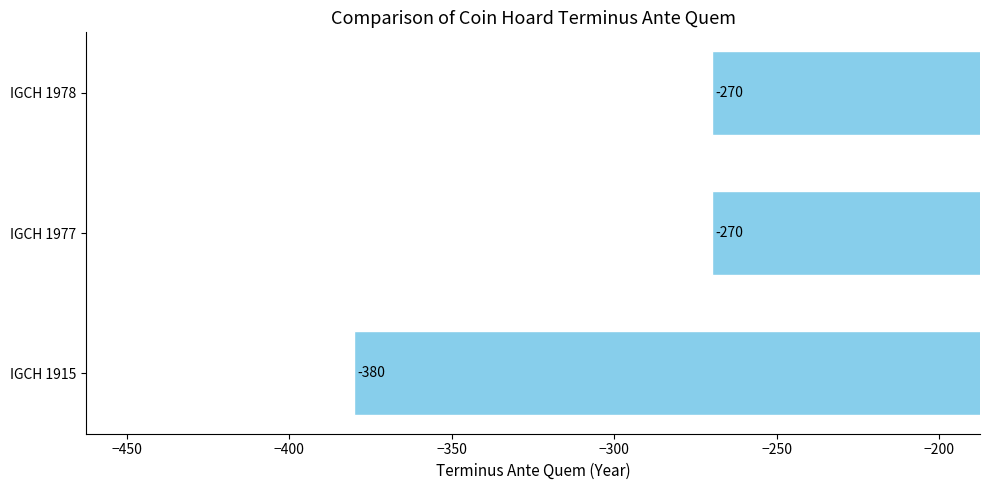

What is the approximate value at IGCH 1977, to the nearest 5?

-270